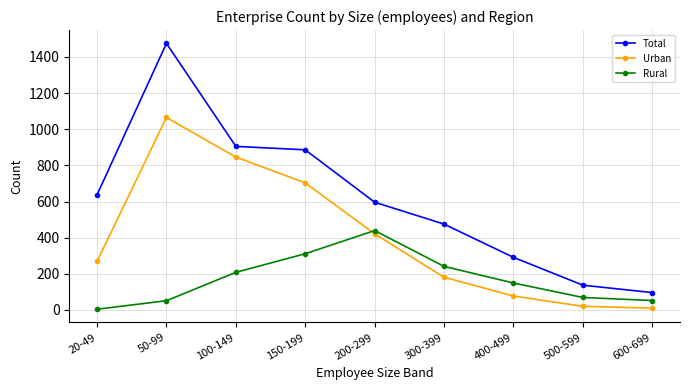

Between 200-299 and 600-699, which series saw the biggest shift?

Total